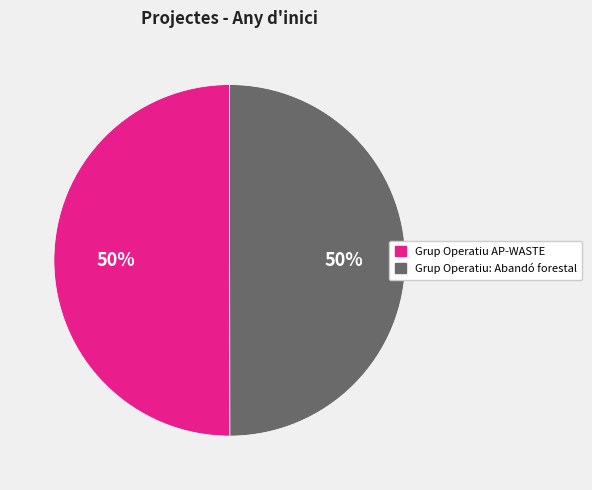

Count the number of slices in the pie.

2